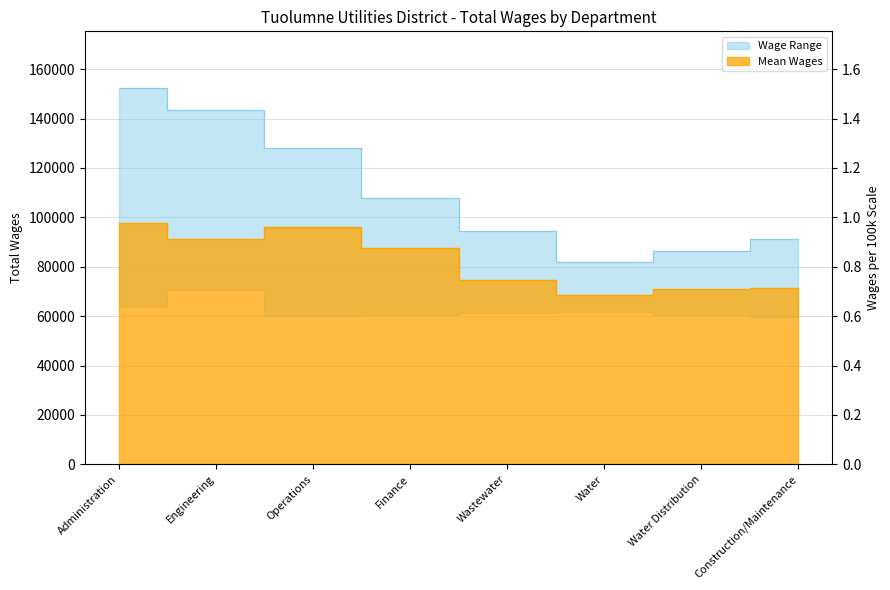

At which label is the value closest to 117193?

Finance